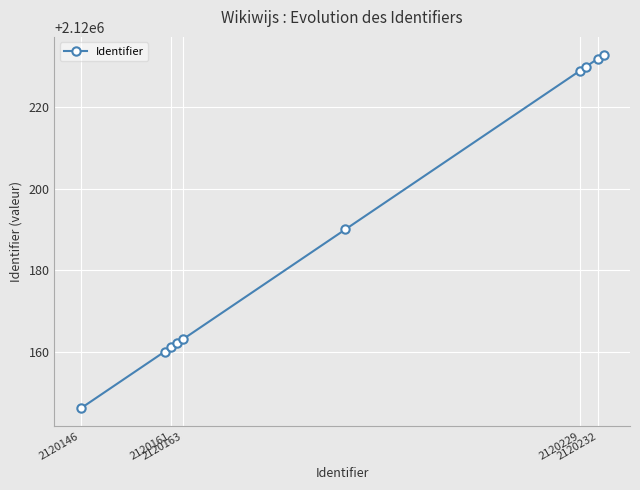

What is the greatest value displayed?

2120233